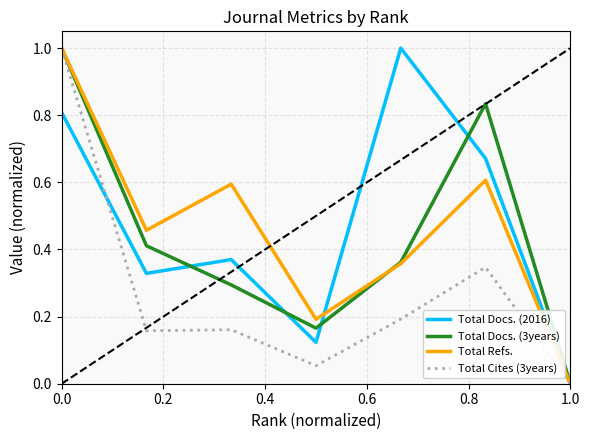

Reading left to right, list all the values displayed in this chart.

Total Docs. (2016): 0.8	0.3	0.4	0.1	1.0	0.7	0.0
Total Docs. (3years): 1.0	0.4	0.3	0.2	0.4	0.8	0.0
Total Refs.: 1.0	0.5	0.6	0.2	0.4	0.6	0.0
Total Cites (3years): 1.0	0.2	0.2	0.1	0.2	0.3	0.0